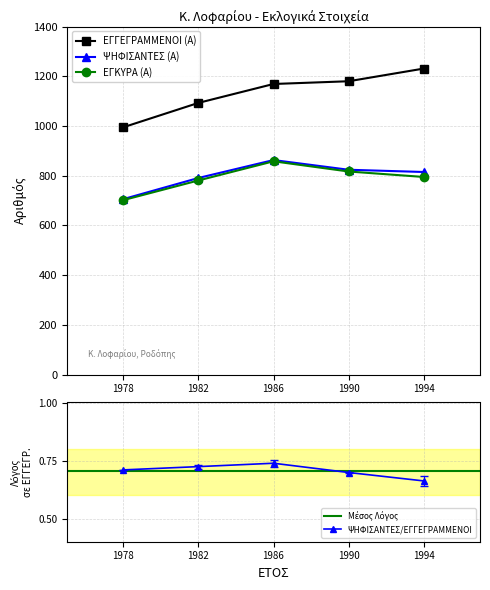

True or false: ΕΓΚΥΡΑ (Α) and ΕΓΓΕΓΡΑΜΜΕΝΟΙ (Α) intersect in this chart.

False